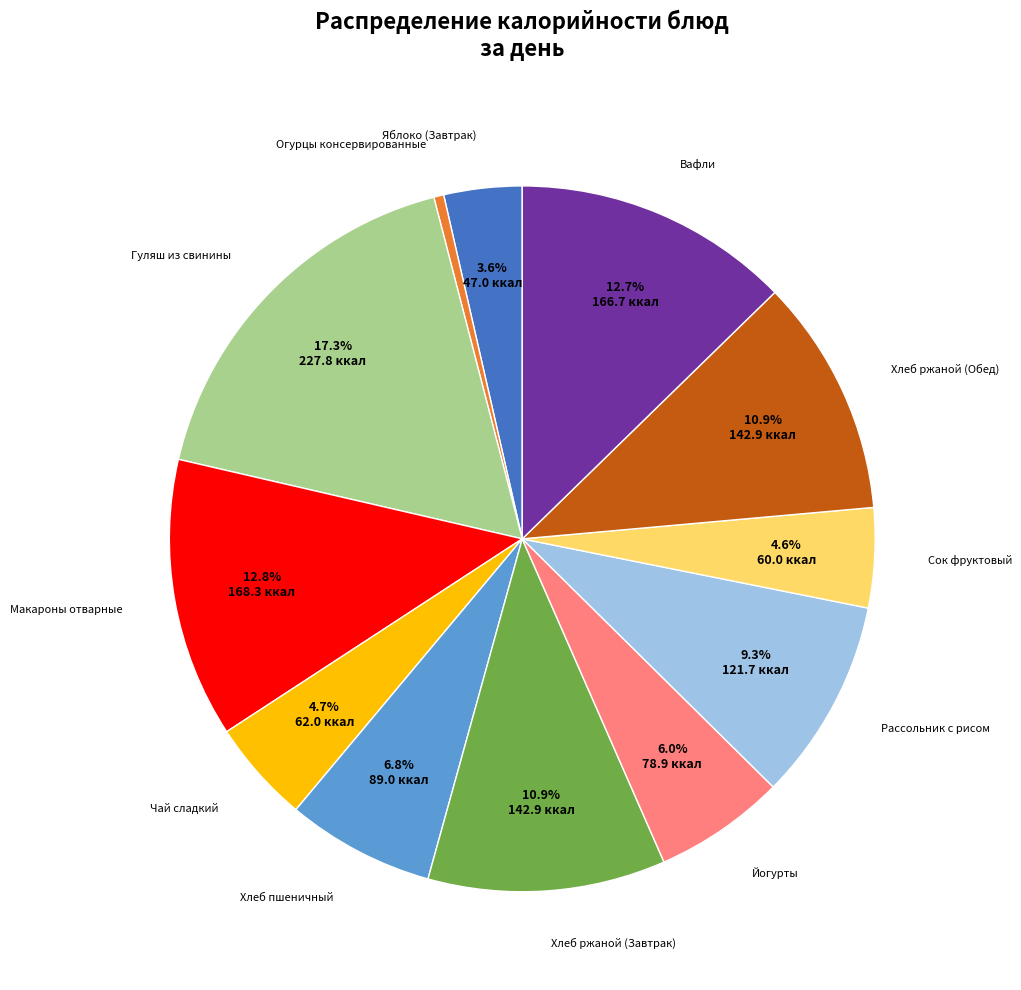

To the nearest percent, what is the average slice percentage?

8%